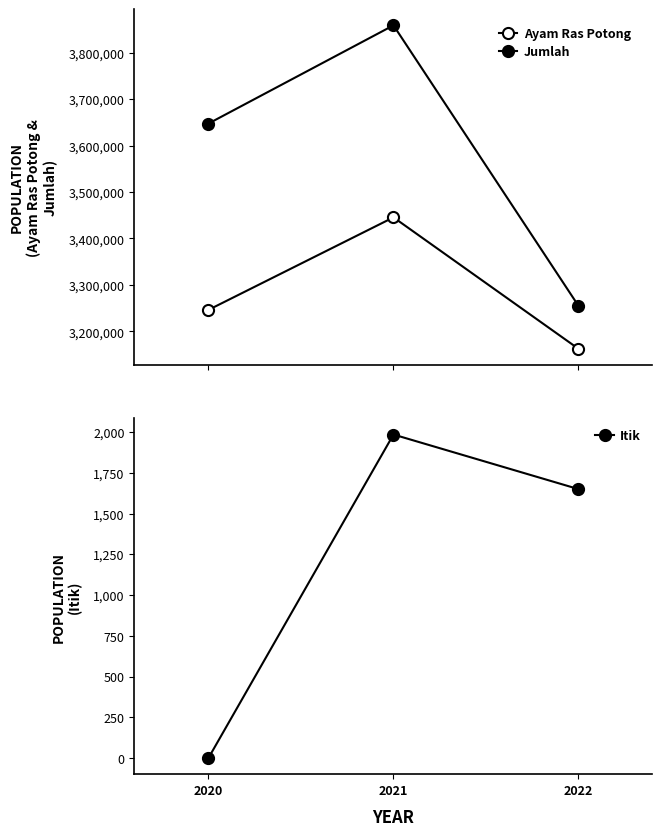

Rank the series at 2022 from highest to lowest value.

Jumlah, Ayam Ras Potong, Itik